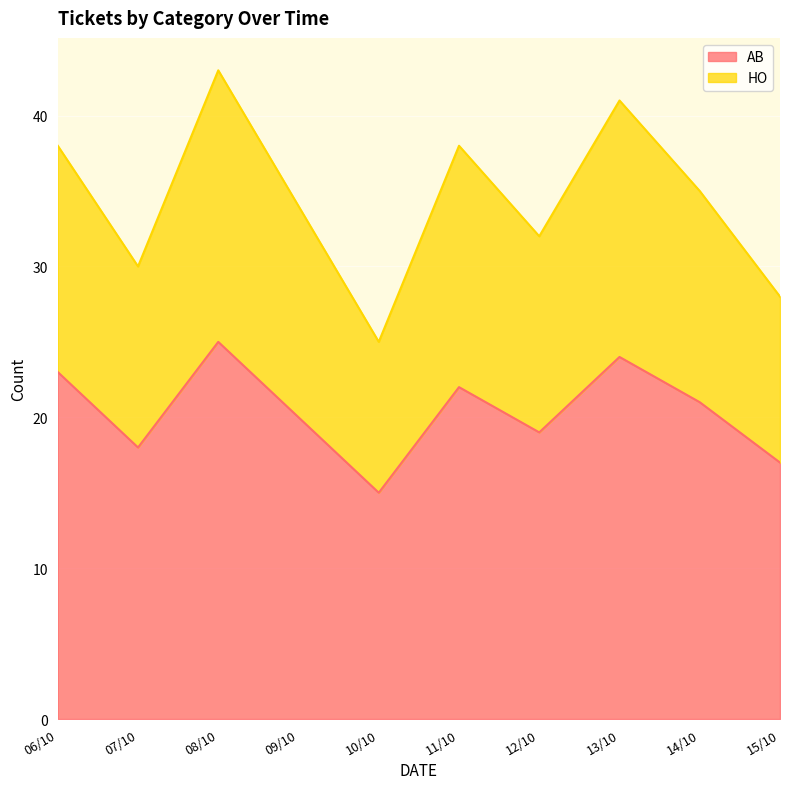

Between 10/10 and 14/10, which is larger?

14/10